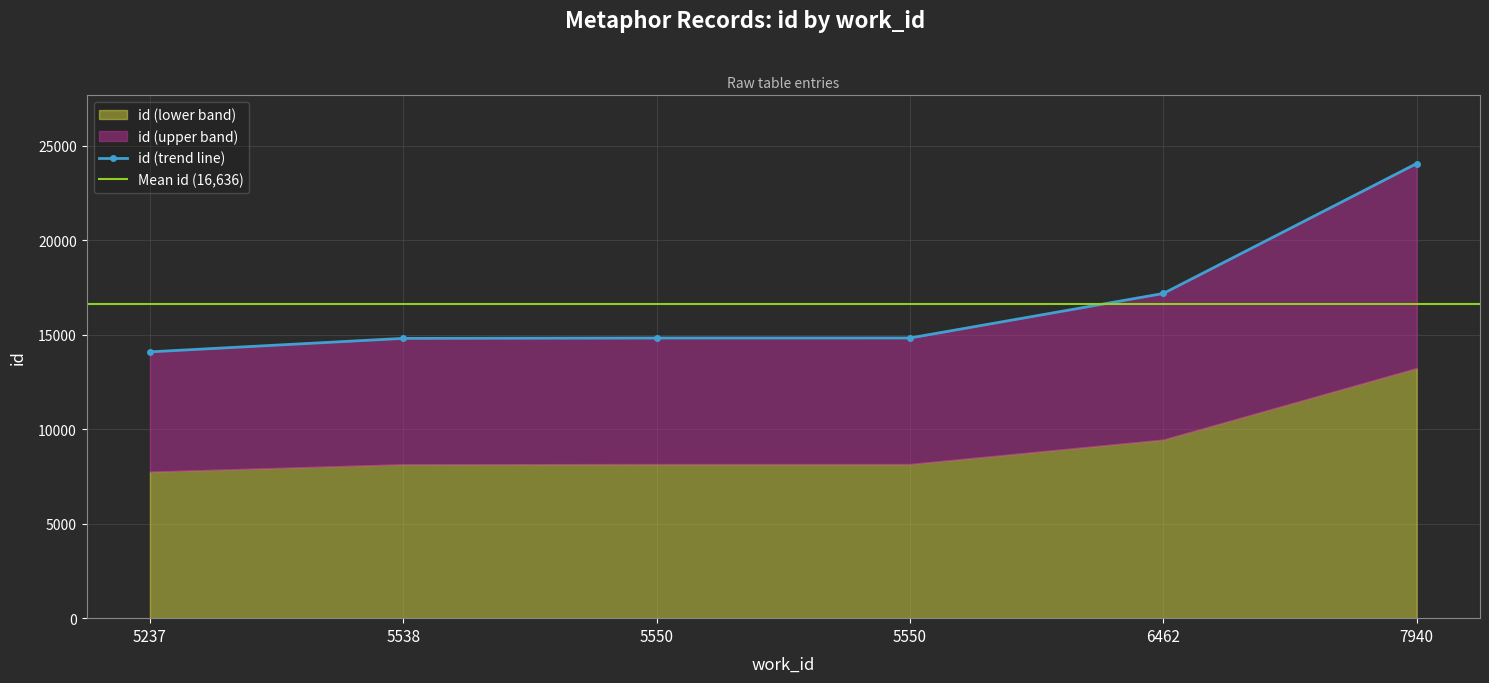

List the labels in order of value, largest first.

7940, 6462, 5550, 5550, 5538, 5237